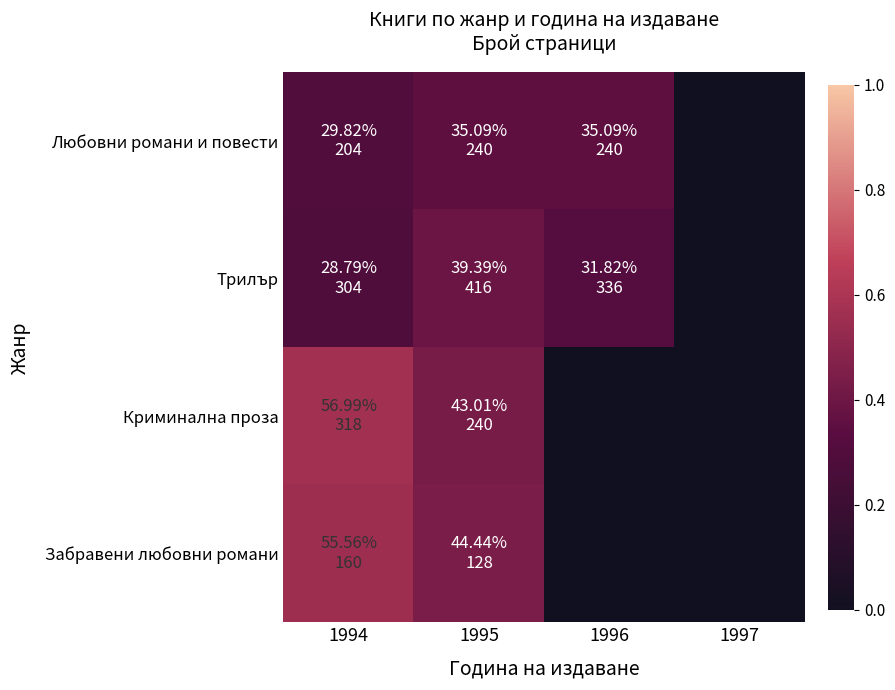

Which category has the highest value across all series?

1994